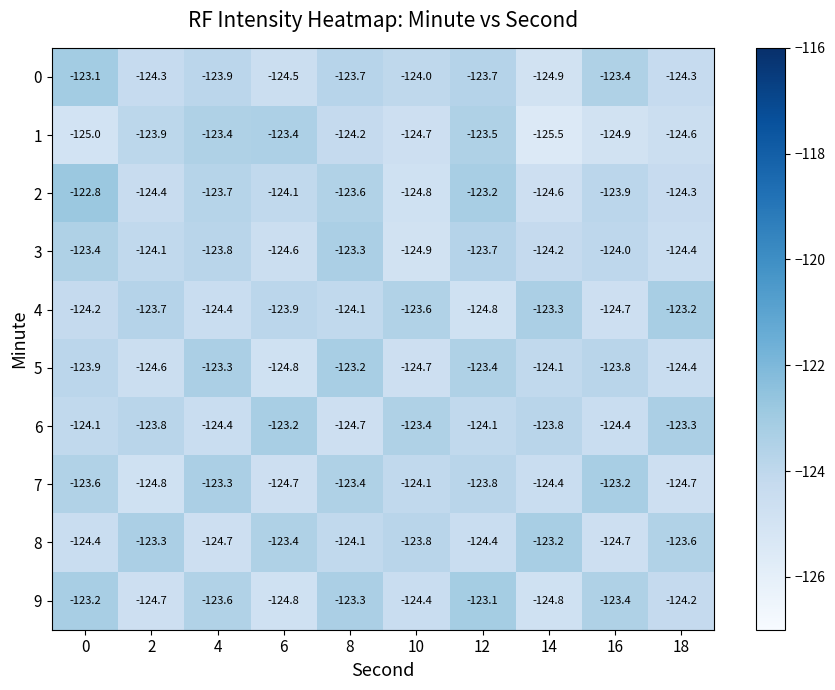

What is the minimum value shown in the chart?

-125.5